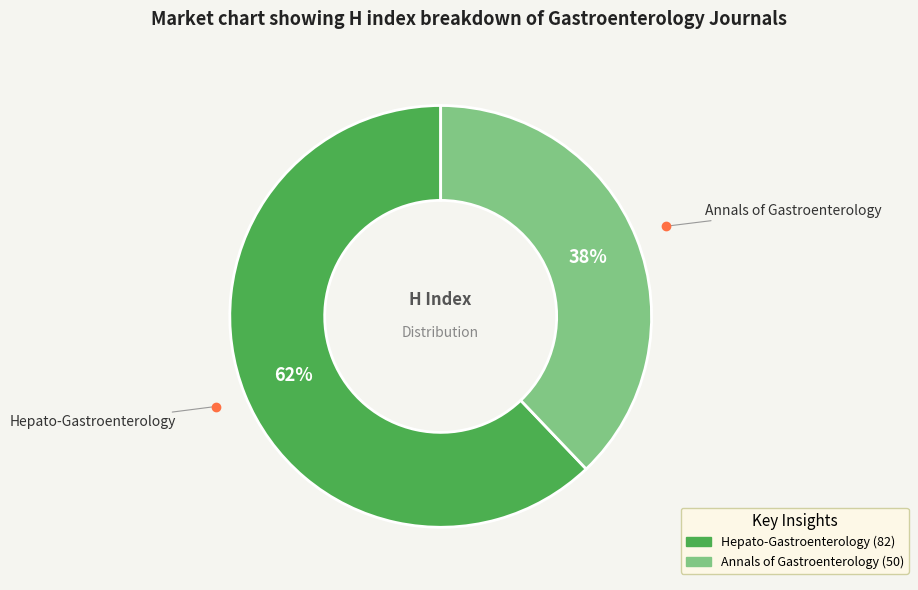

How many slices are in this pie chart?

2